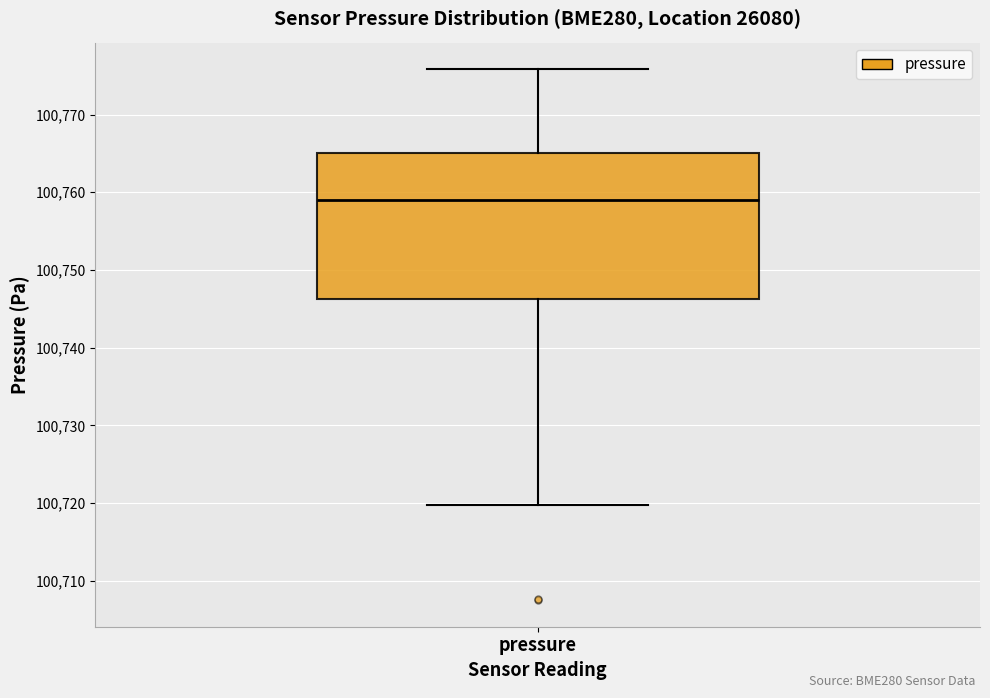

Where does the upper whisker of the box for pressure end on the y-axis? The values are not printed on the chart, so give them approximately, as read against the axis.

100776